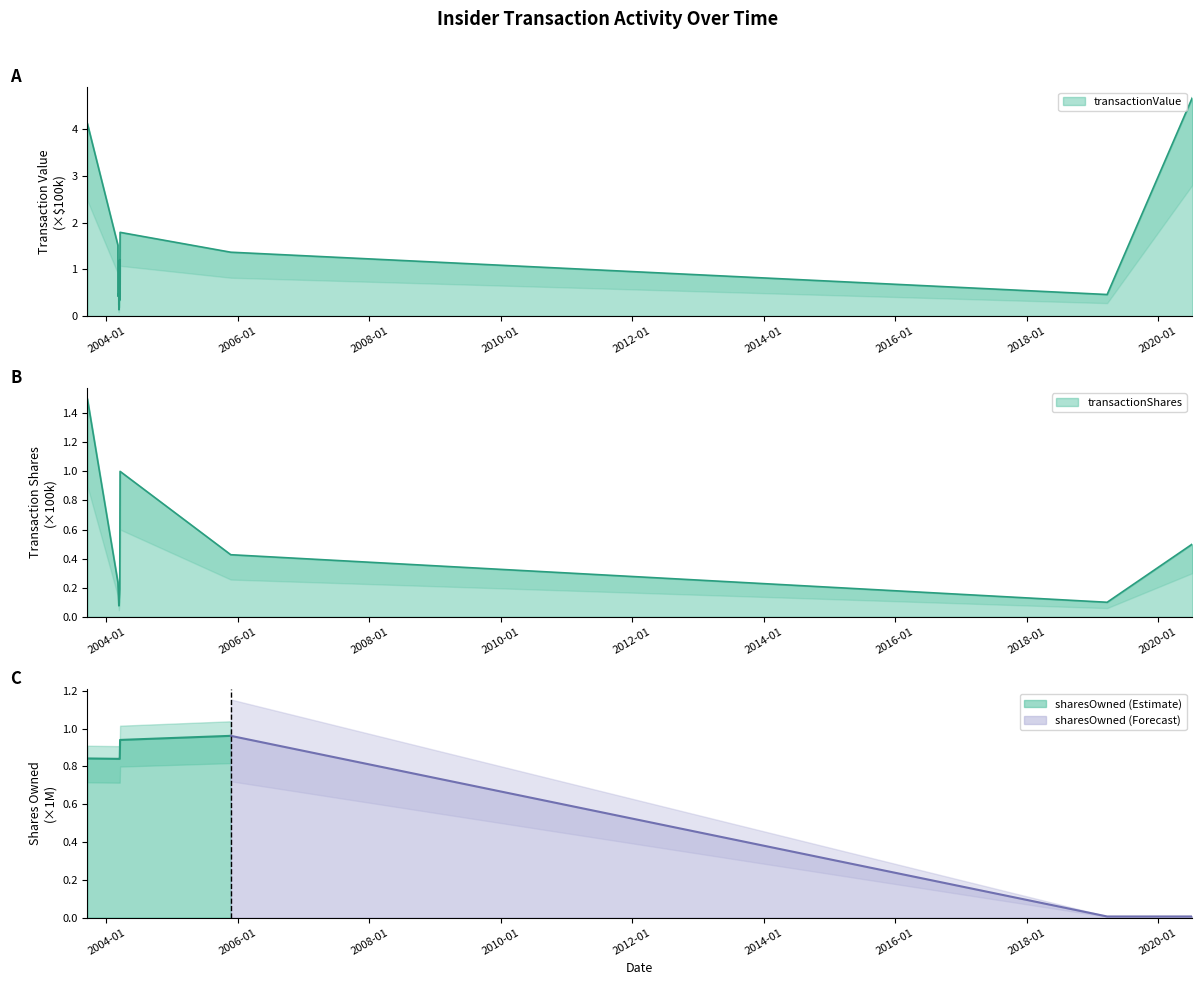

True or false: transactionValue and transactionShares cross at least once.

False